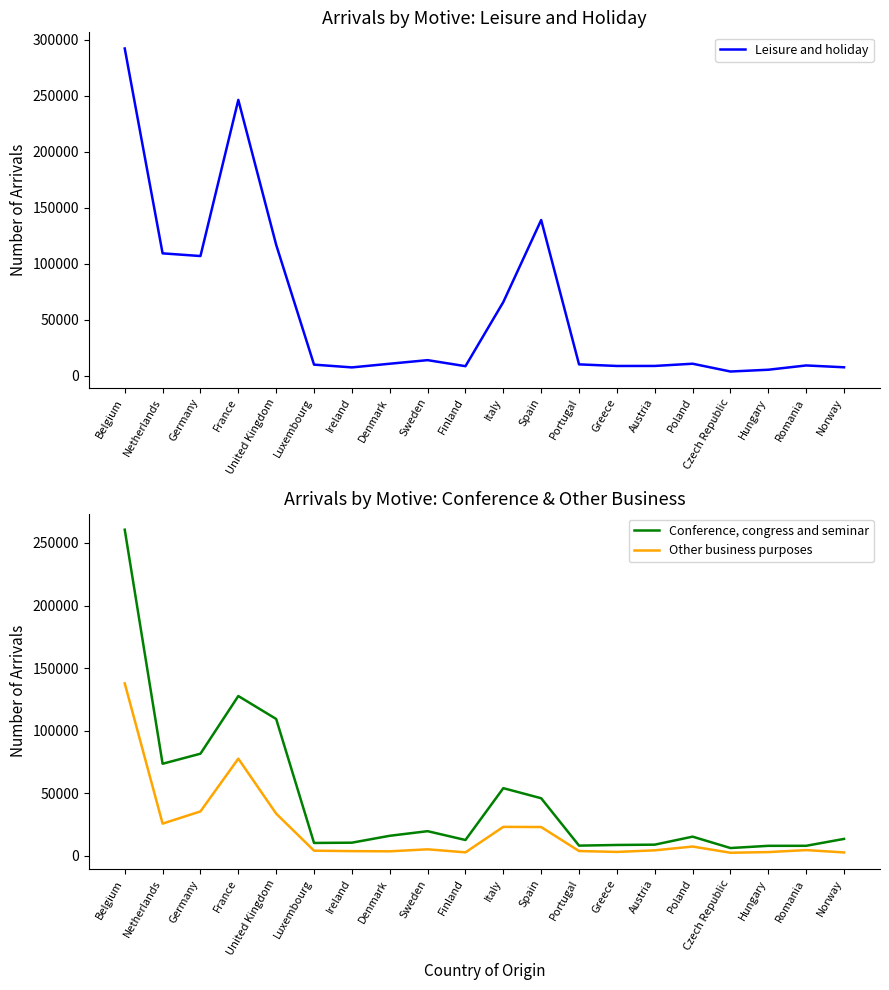

List the labels in order of Leisure and holiday value, largest first.

Belgium, France, Spain, United Kingdom, Netherlands, Germany, Italy, Sweden, Poland, Denmark, Portugal, Luxembourg, Romania, Austria, Greece, Finland, Norway, Ireland, Hungary, Czech Republic